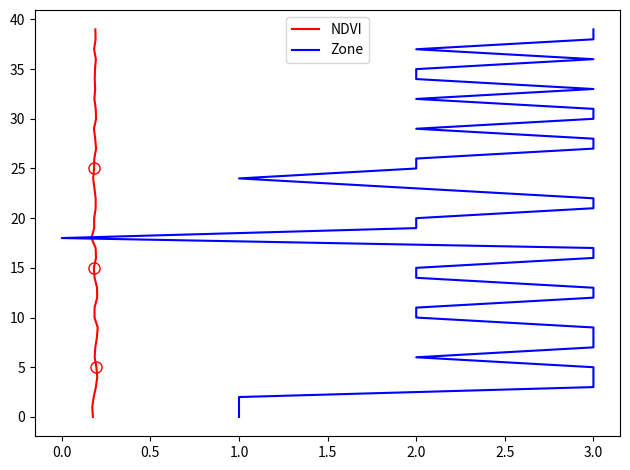

How many lines are shown in the chart?

2